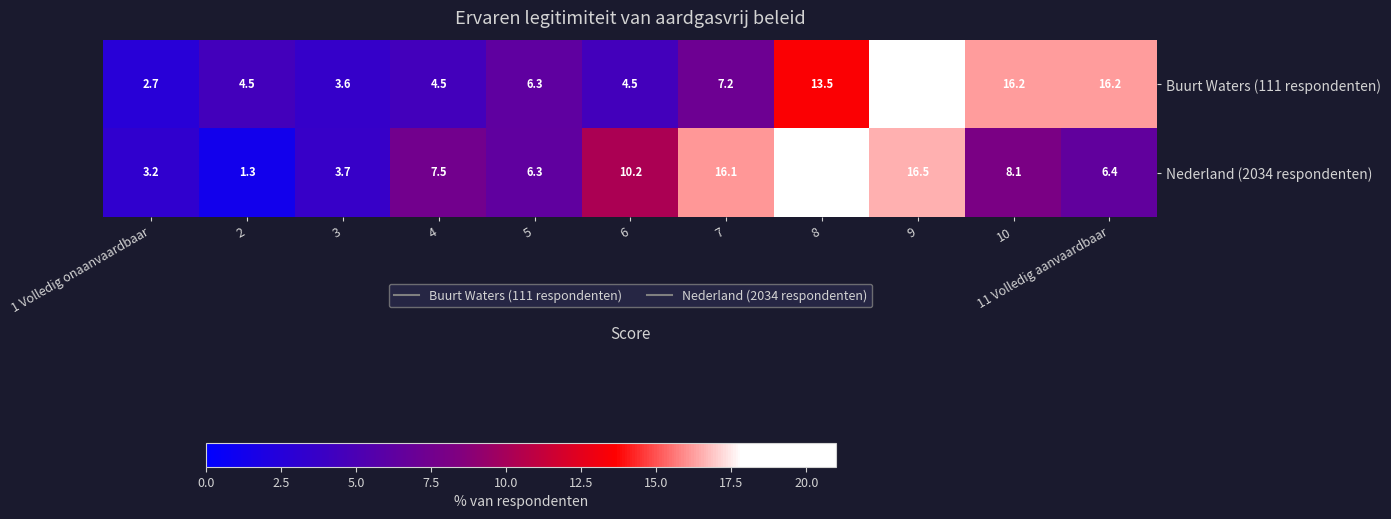

What is the total value across all series at 2?

5.8